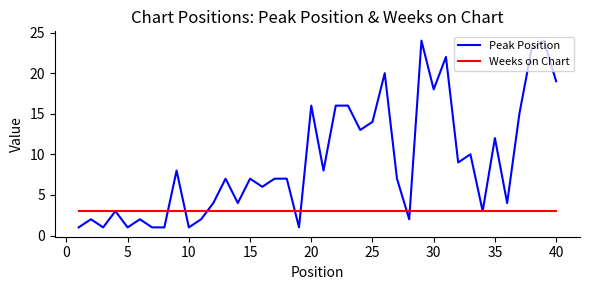

Which series has the widest spread of values?

Peak Position